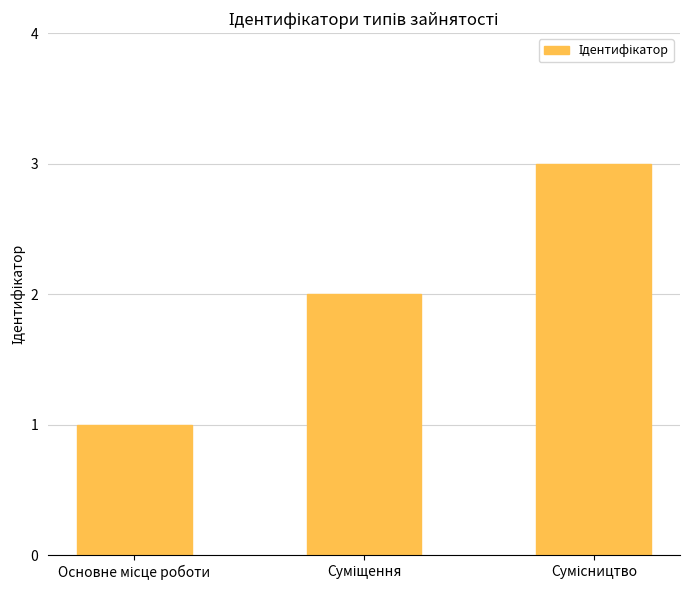

What is the maximum value shown in the chart?

3